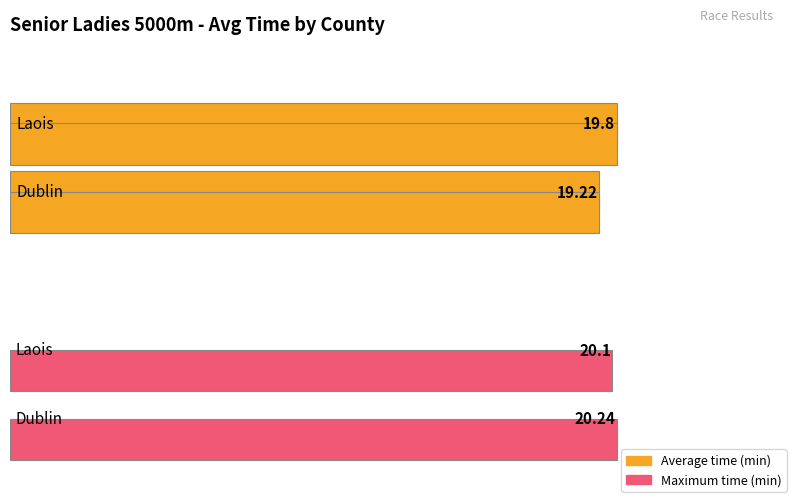

How many groups of bars are there?

2